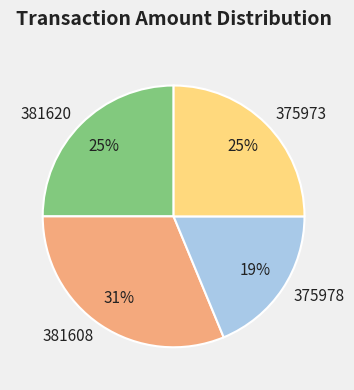

Is there a majority slice in this chart?

No